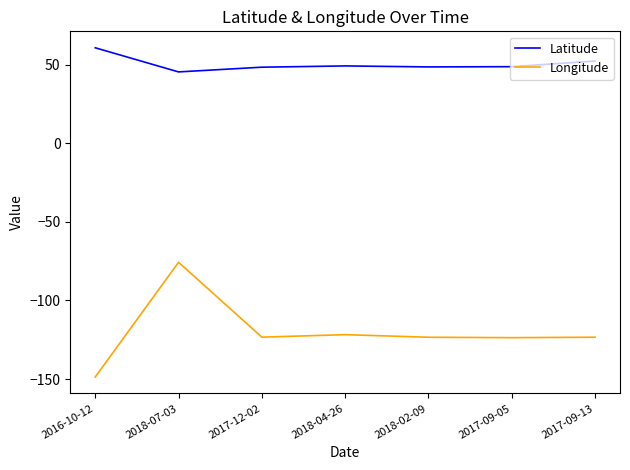

At which category is the sum across all series the highest?

2018-07-03